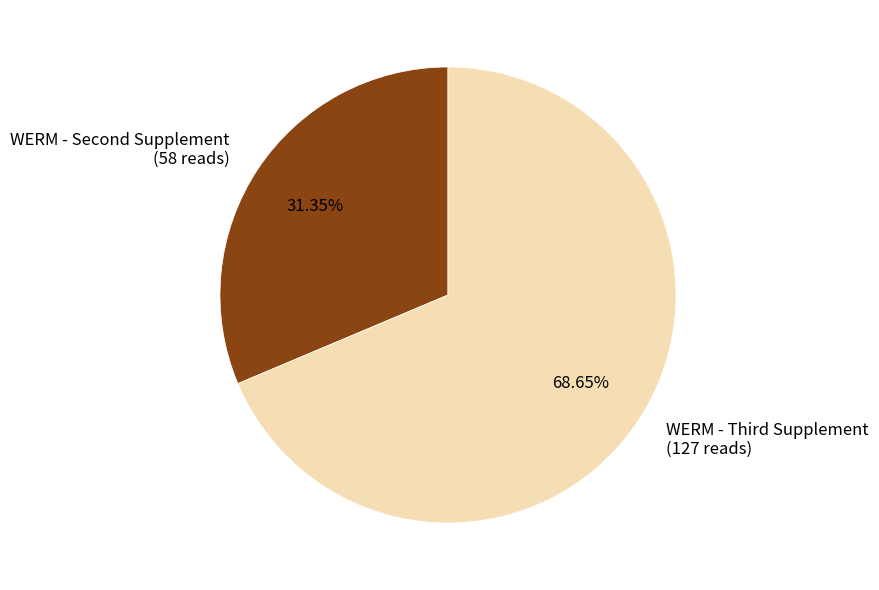

How many slices are in this pie chart?

2